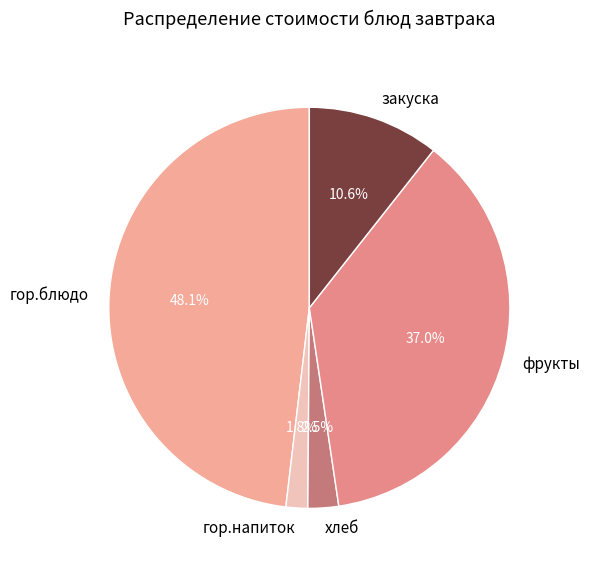

Which has a higher value, хлеб or фрукты?

фрукты